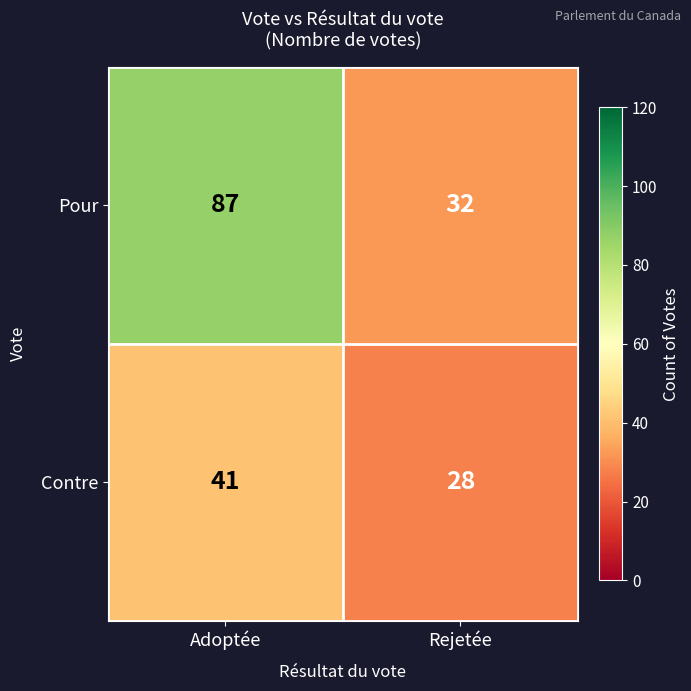

At which category is the sum across all series the highest?

Adoptée